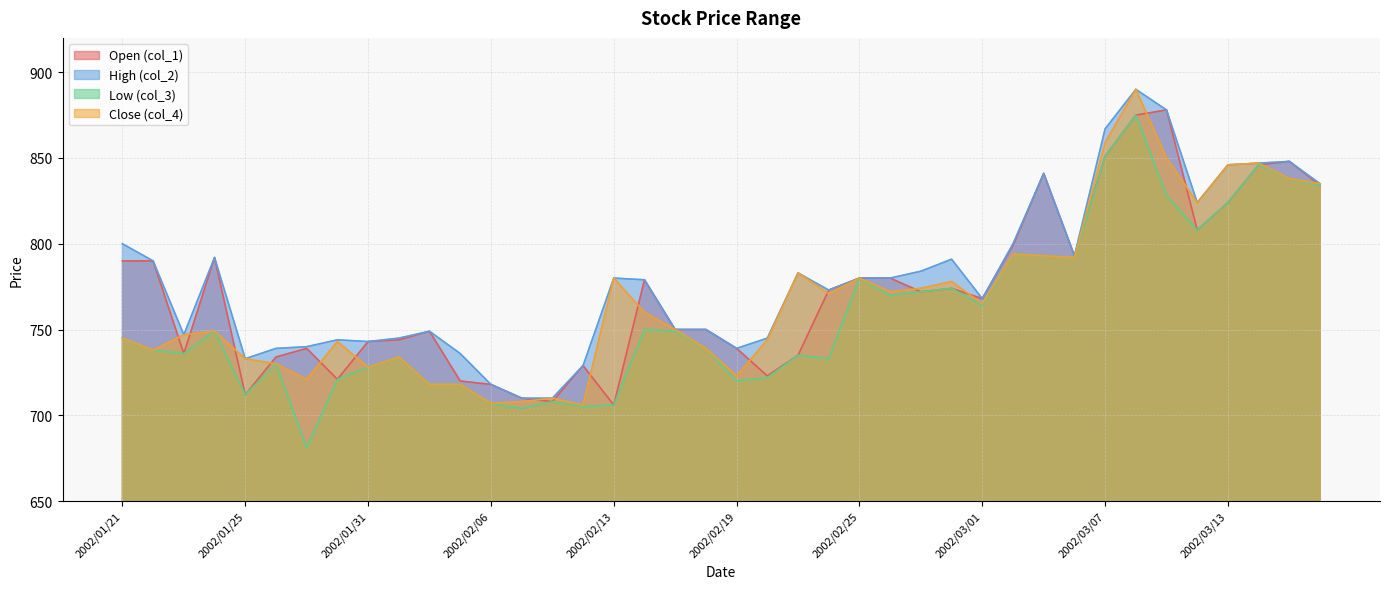

Between 2002/03/12 and 2002/02/22, which is larger?

2002/03/12